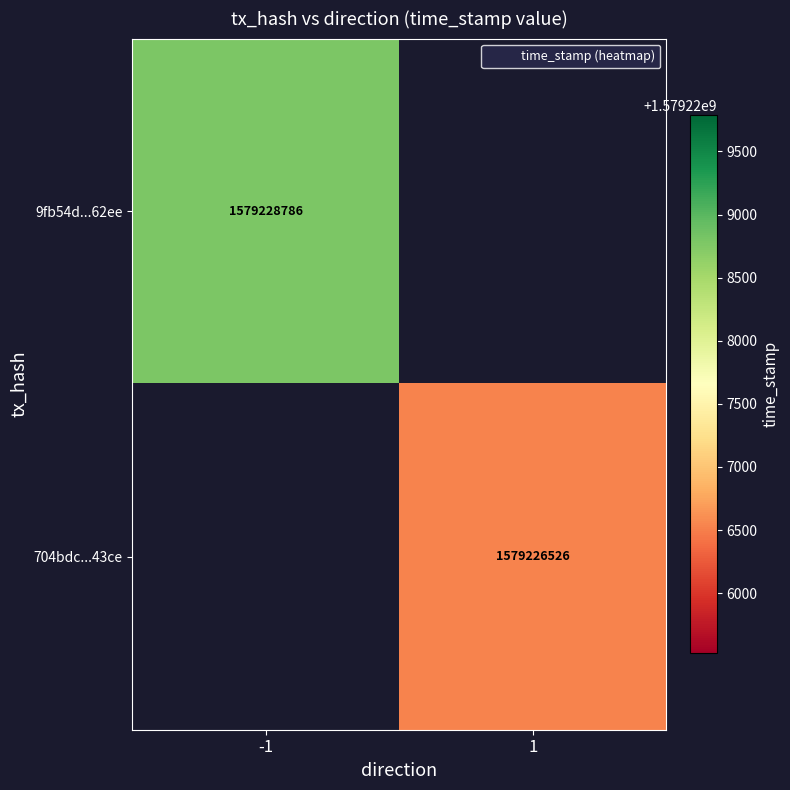

What is the lowest value of the 9fb54d...62ee series?

1579228786.0